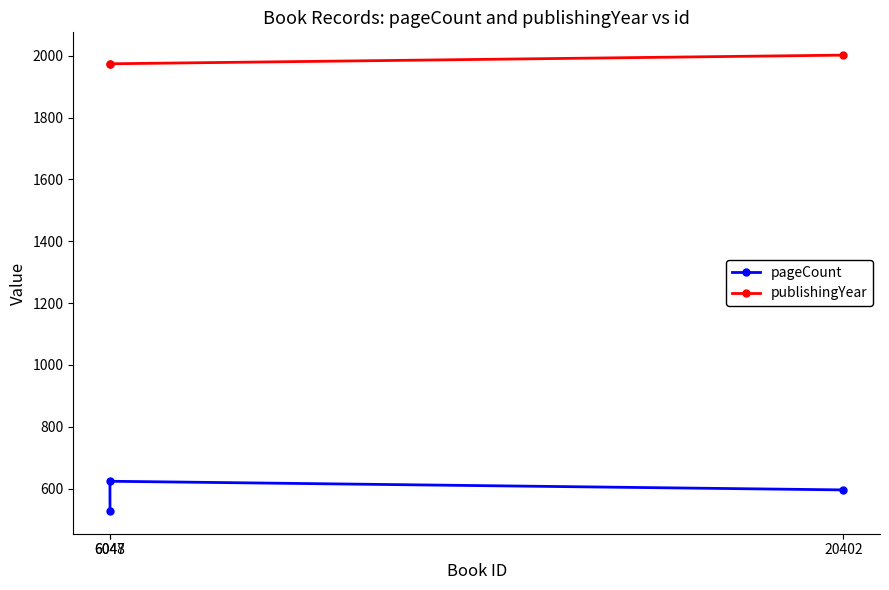

What is the value of the publishingYear point at the 3rd from the left?

2002